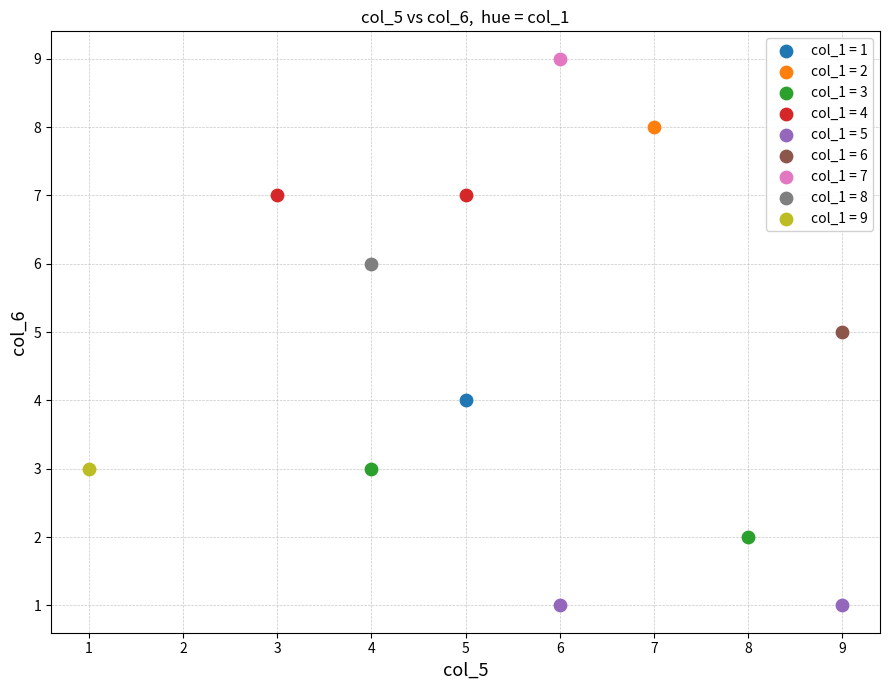

Which series contains the highest Y value?

col_1 = 7